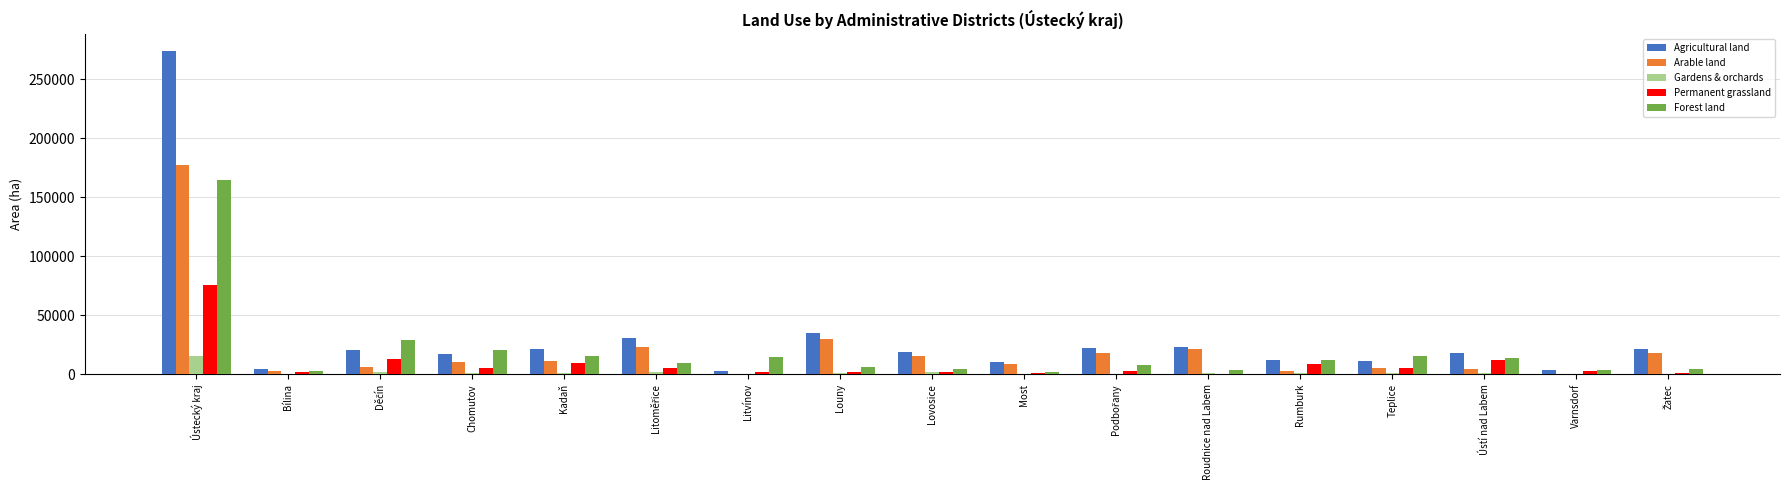

How many data points in Permanent grassland are above 3080?

9